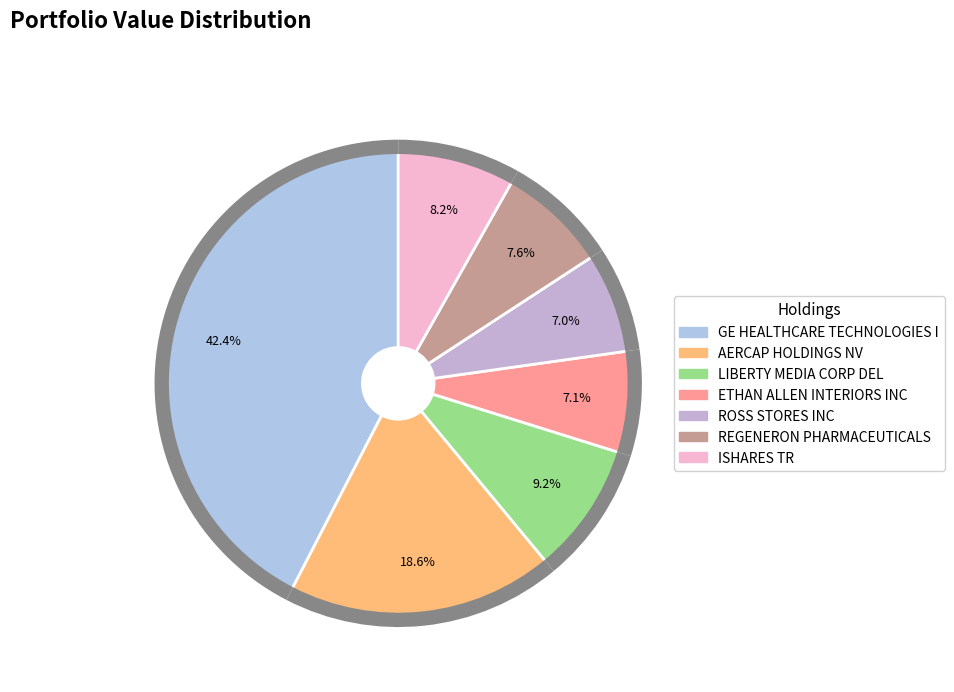

Is there any slice that represents more than half of the pie?

No